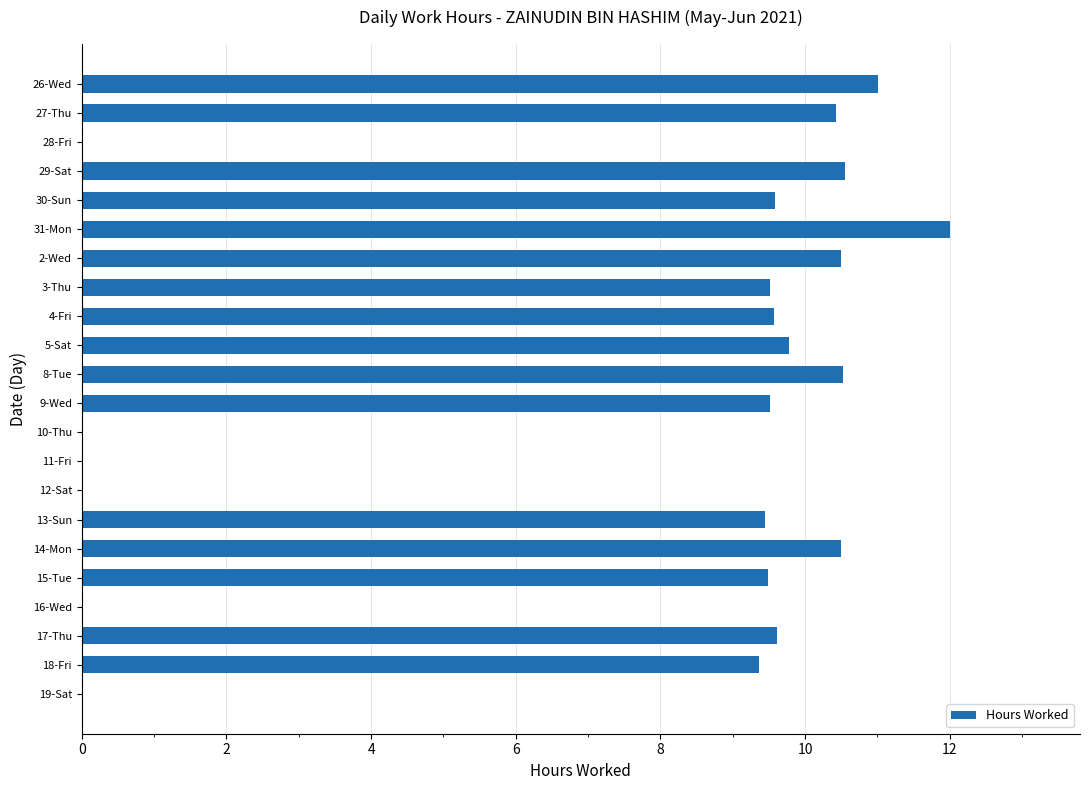

At which category does the chart reach its peak across all series?

31-Mon